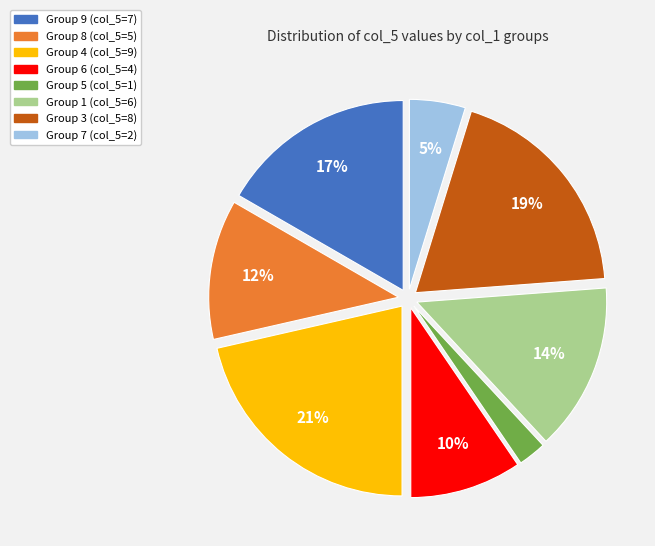

To the nearest percent, what is the difference between the largest and smallest slice percentages?

19%